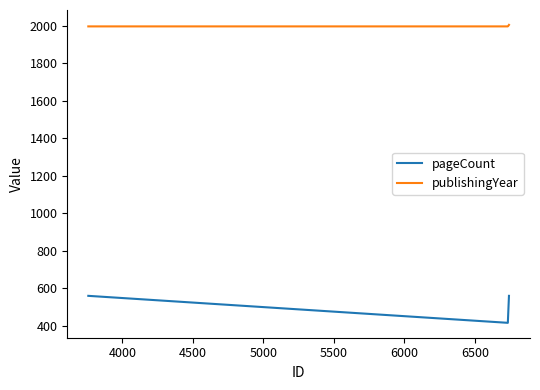

Which series has the largest range (max minus min)?

pageCount